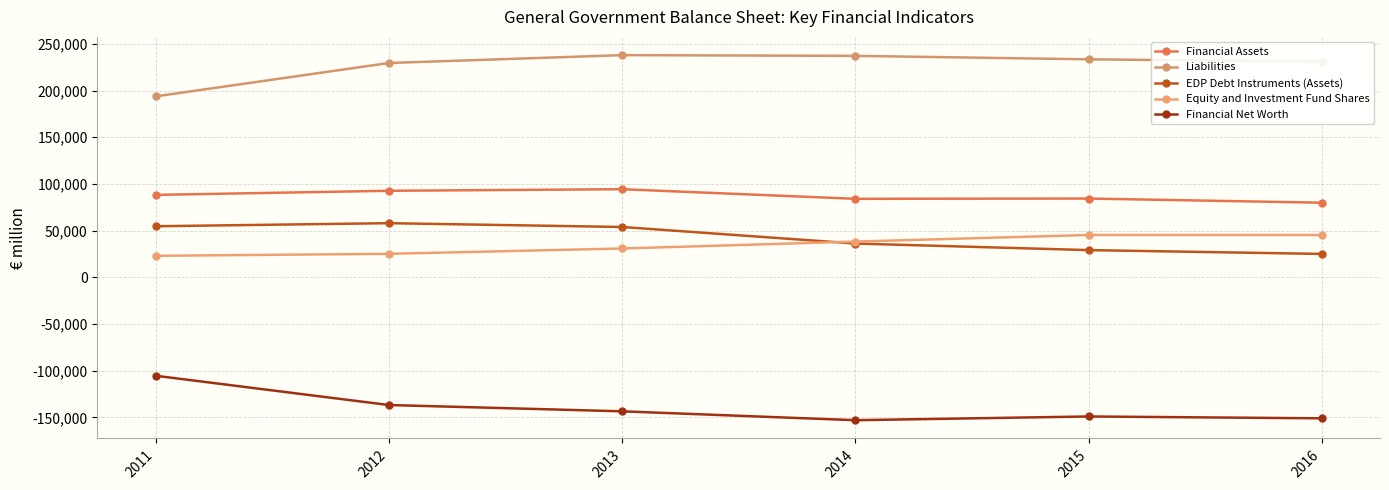

What is the difference between the Financial Net Worth values at 2016 and 2013?

7499